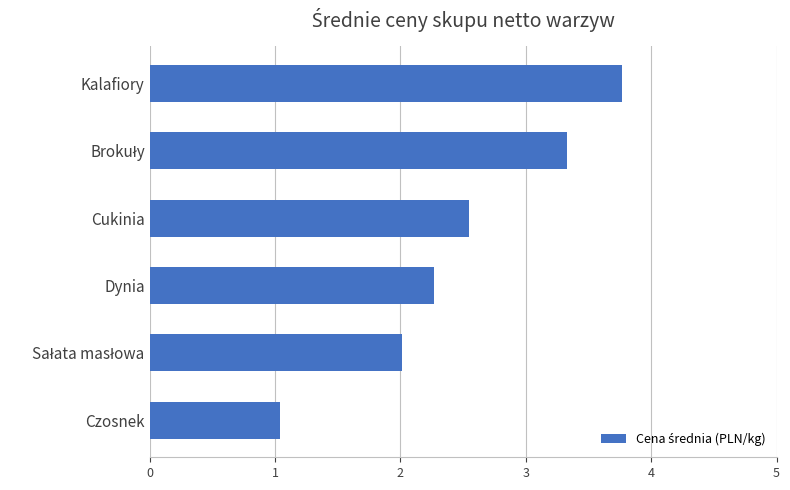

What is the average value?

2.5